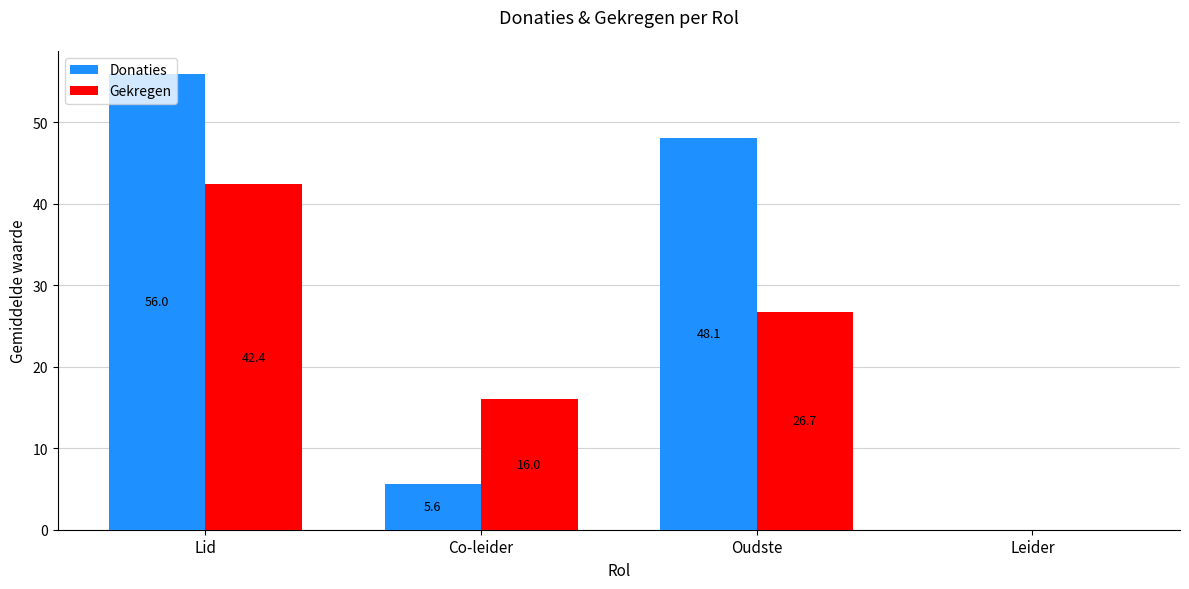

True or false: Donaties has a value of 48.1 at Oudste.

True